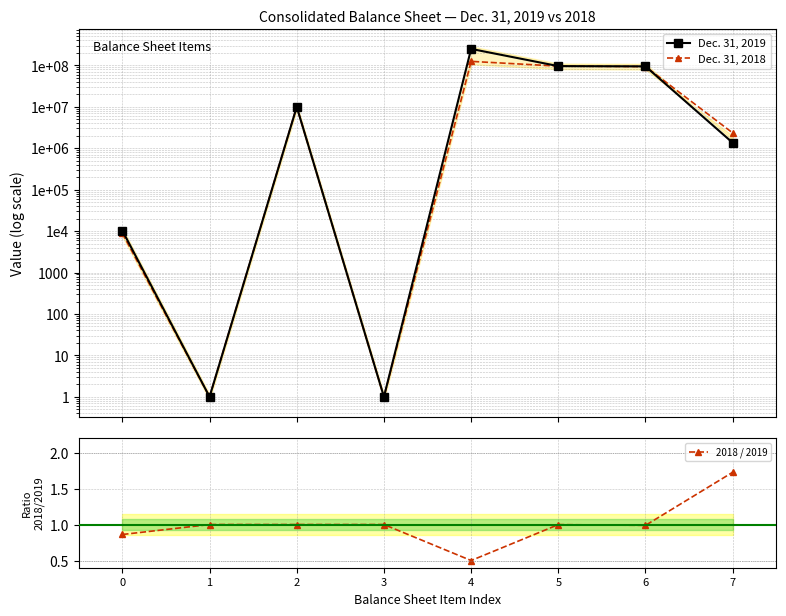

Rank the series by their average value, from lowest to highest.

2018 / 2019, Dec. 31, 2018, Dec. 31, 2019